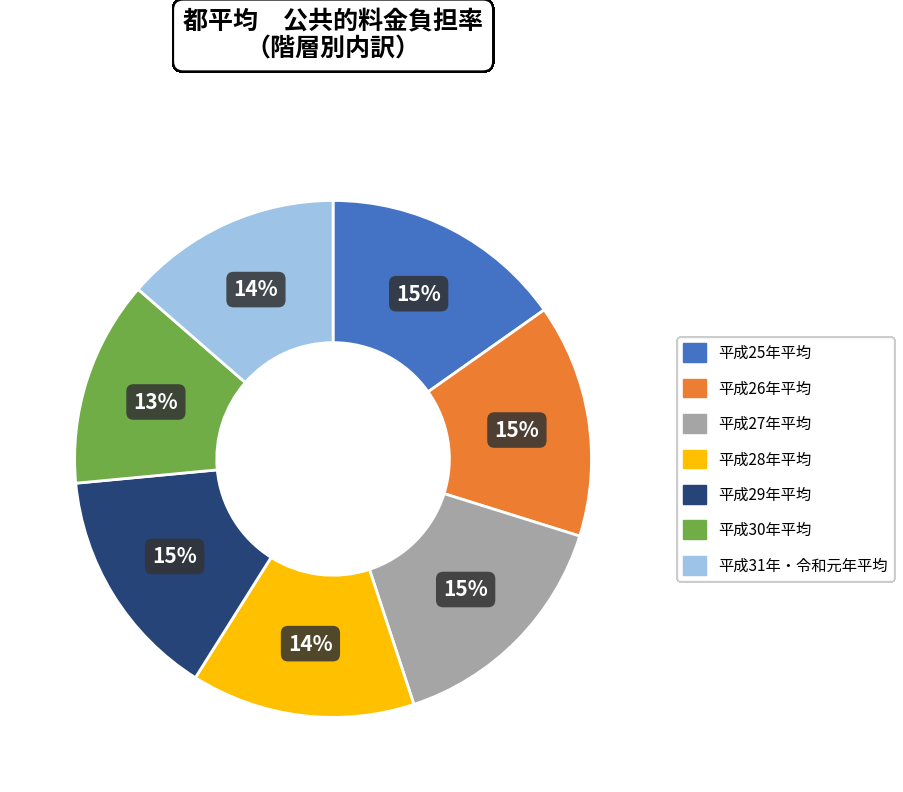

Combined, do 平成25年平均 and 平成28年平均 account for over 50%?

No